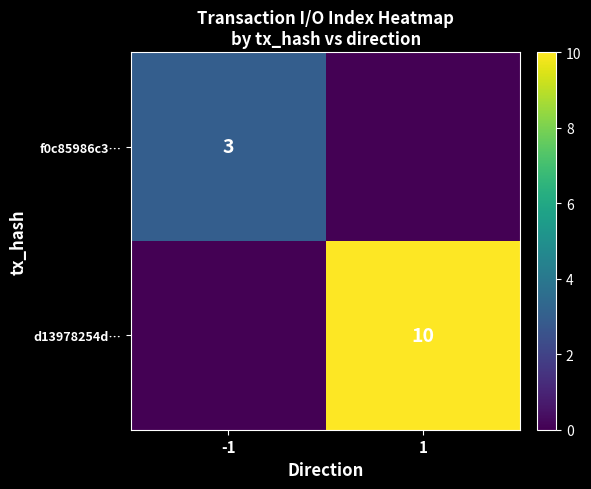

At how many categories does at least one series exceed 7?

1